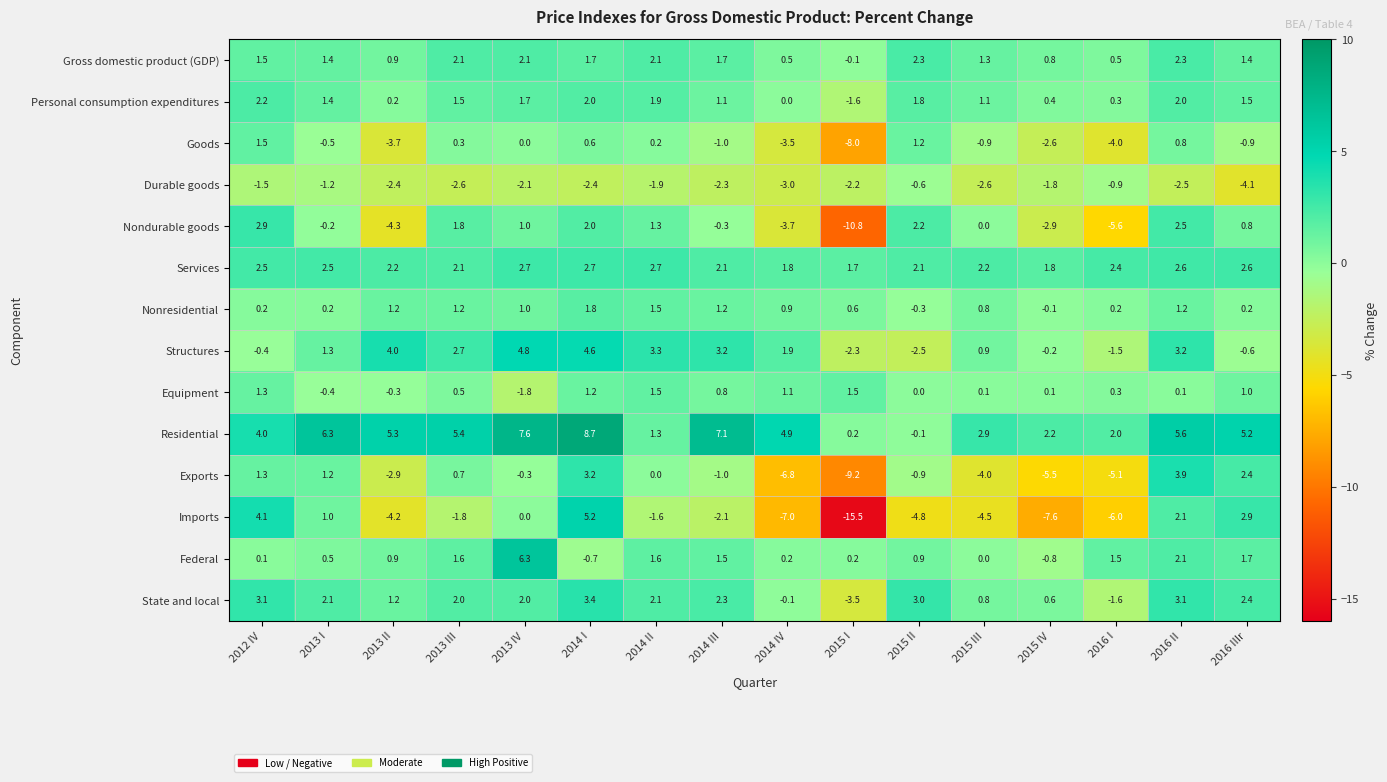

What value does the Personal consumption expenditures series have at 2016 II?

2.0